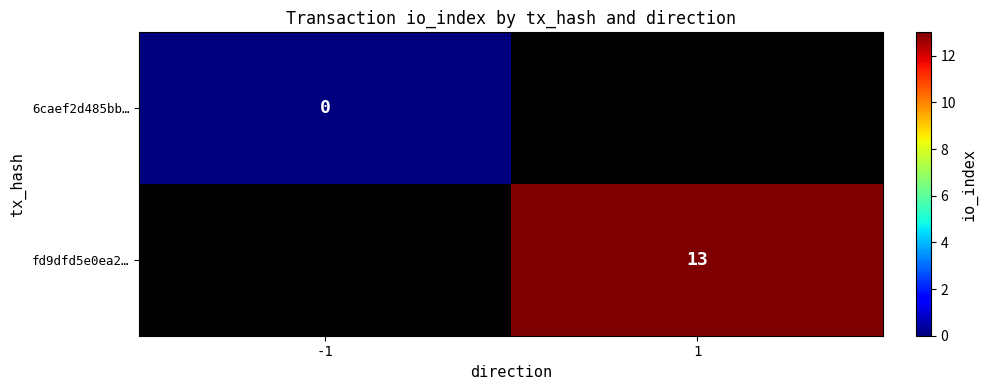

The fd9dfd5e0ea2… series shows 13 at 1. True or false?

True